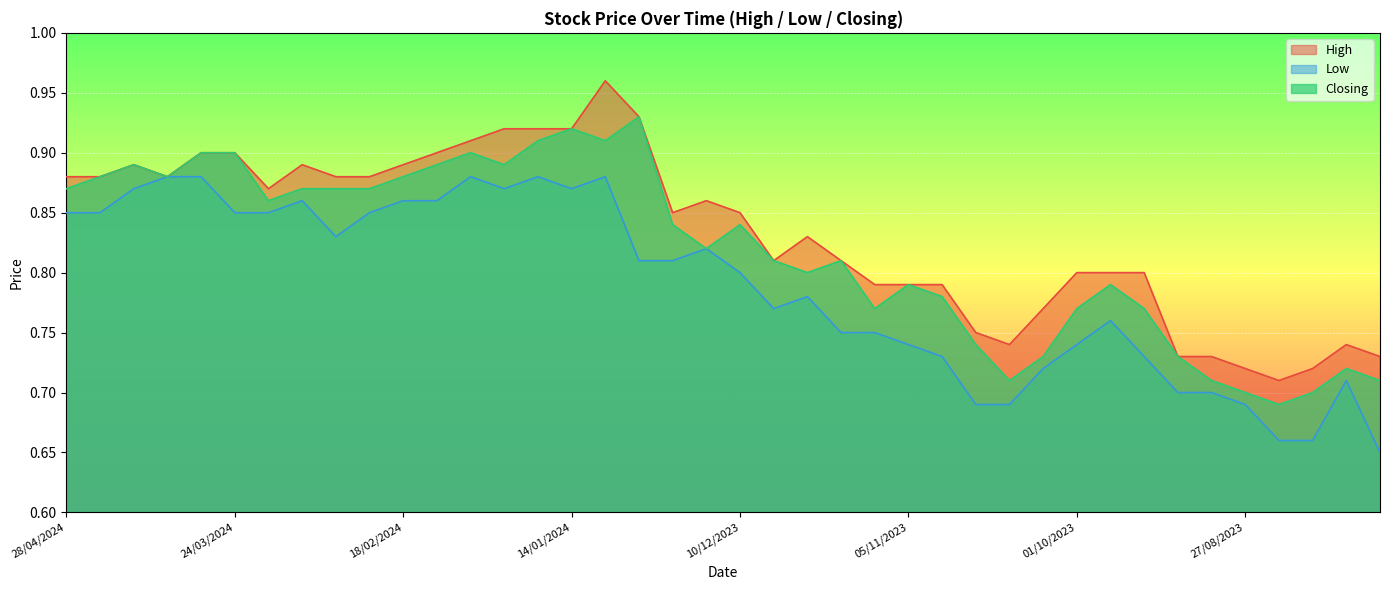

List the series in order of their overall mean, highest first.

High, Closing, Low